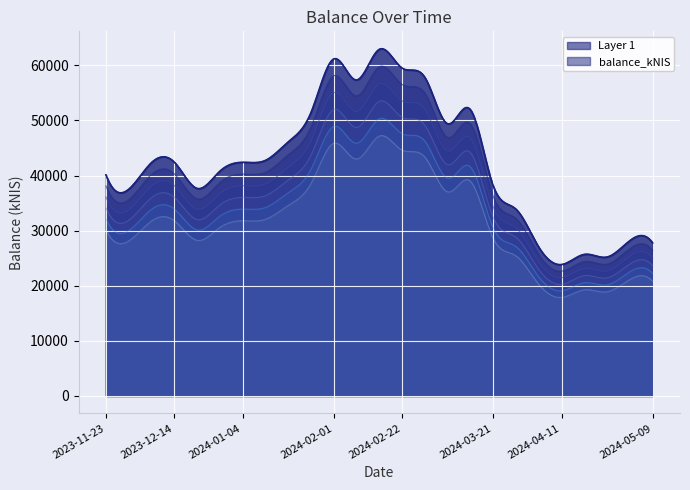

True or false: the data shows 51435.8 at 2024-01-25.

True